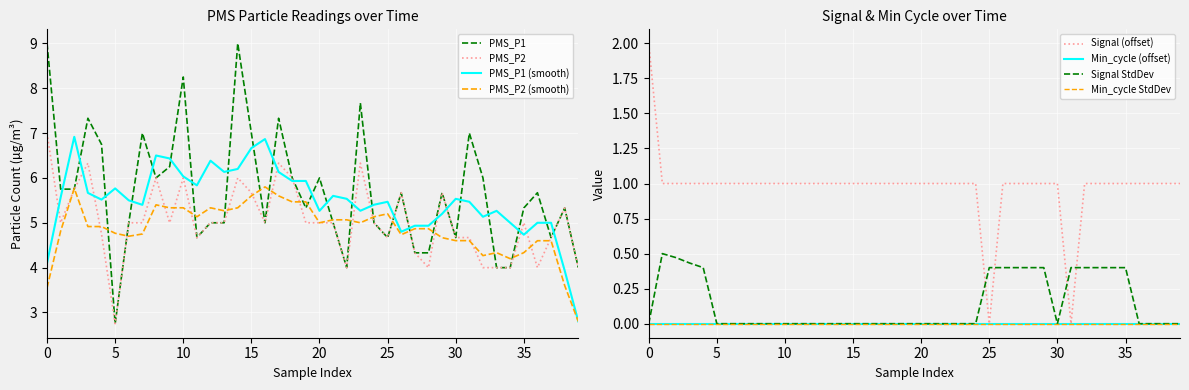

Which category has the lowest value in the PMS_P2 series?

5